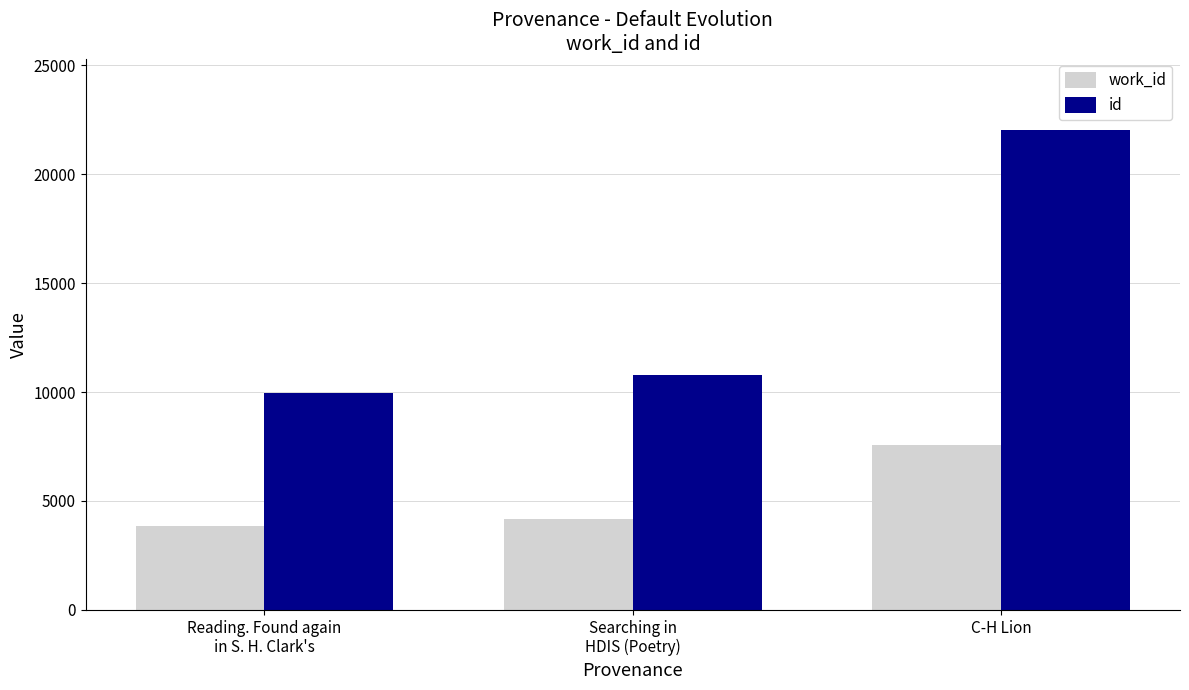

What position from the right is Searching in
HDIS (Poetry)?

2